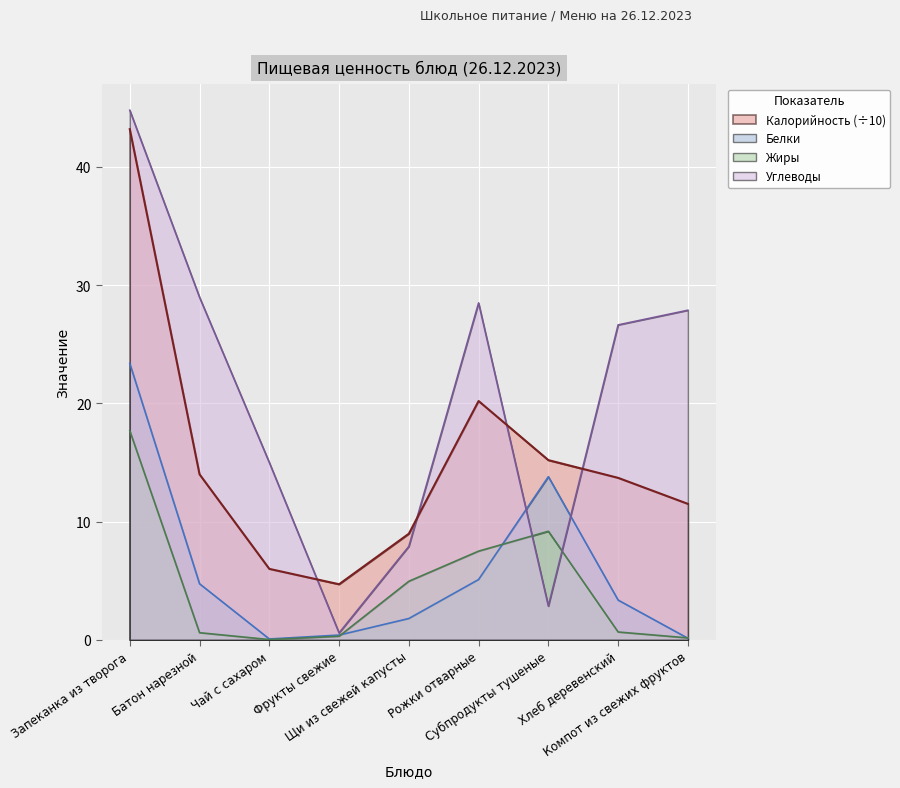

Which series ends up on top after the final intersection of Жиры and Белки?

Жиры